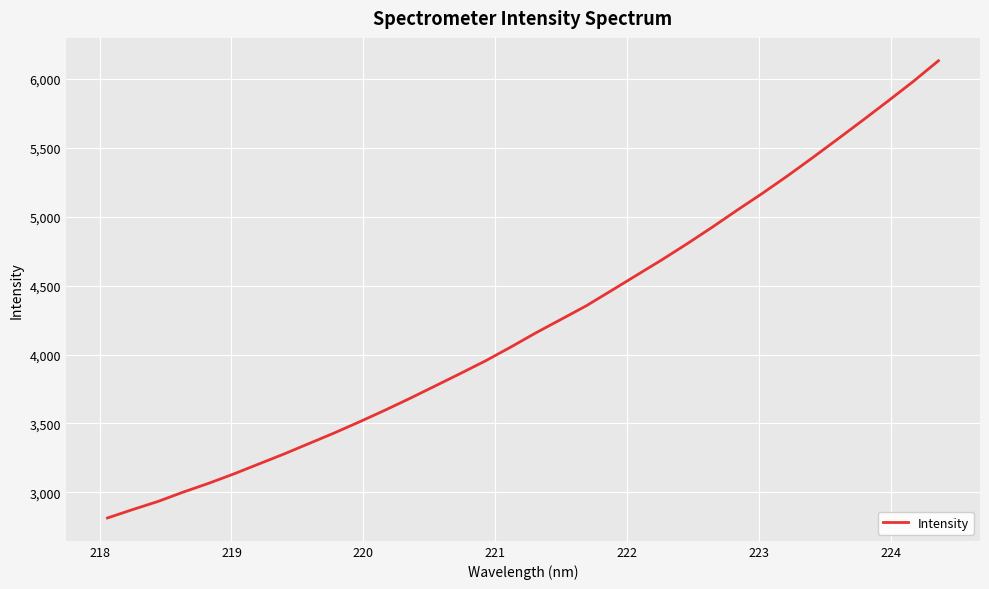

What is the maximum value shown in the chart?

6130.4